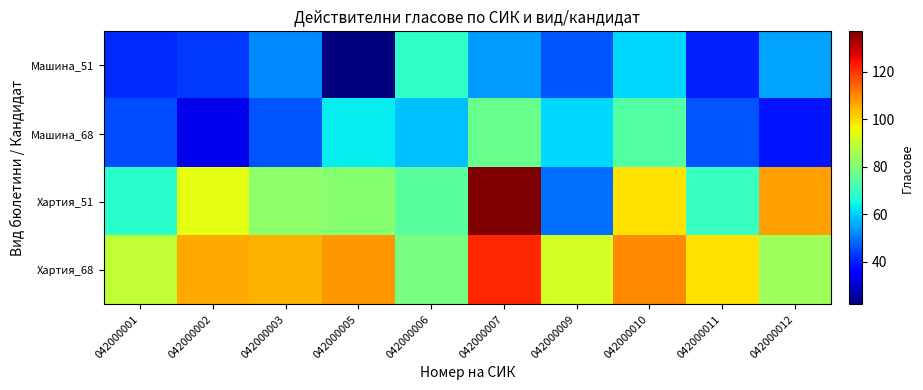

Reading right to left, list all the values displayed in this chart.

Машина_51: 042000012=55	042000011=40	042000010=61	042000009=46	042000007=54	042000006=69	042000005=22	042000003=52	042000002=43	042000001=41
Машина_68: 042000012=39	042000011=46	042000010=74	042000009=61	042000007=77	042000006=58	042000005=63	042000003=46	042000002=33	042000001=45
Хартия_51: 042000012=107	042000011=70	042000010=99	042000009=49	042000007=137	042000006=75	042000005=81	042000003=82	042000002=94	042000001=68
Хартия_68: 042000012=84	042000011=99	042000010=110	042000009=92	042000007=122	042000006=79	042000005=108	042000003=105	042000002=106	042000001=89